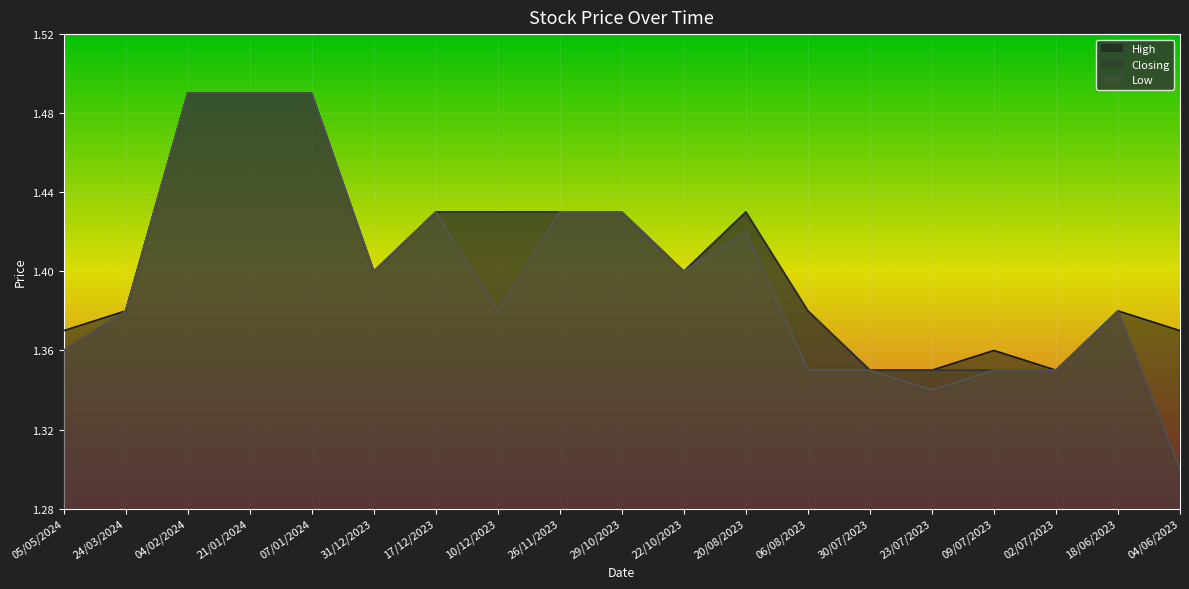

What are all the series names shown in the legend?

High, Closing, Low